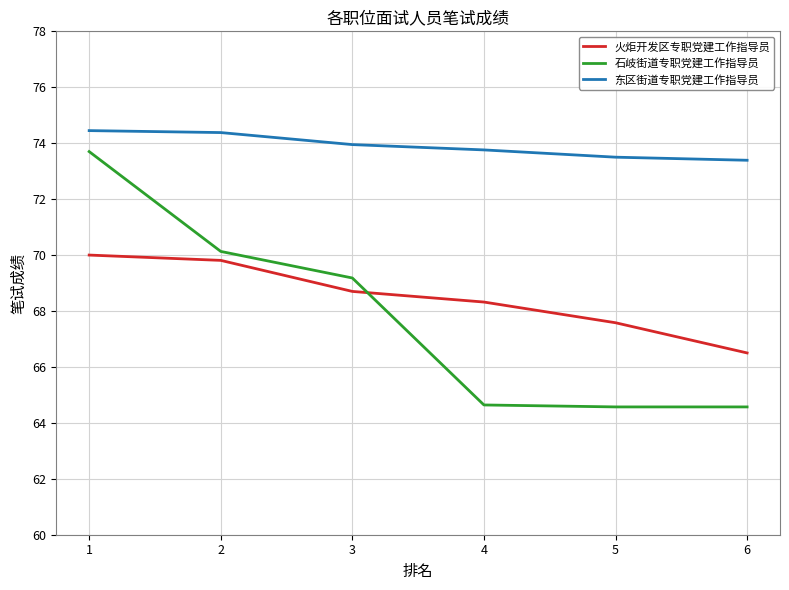

Between 2 and 6, which series saw the biggest shift?

石岐街道专职党建工作指导员